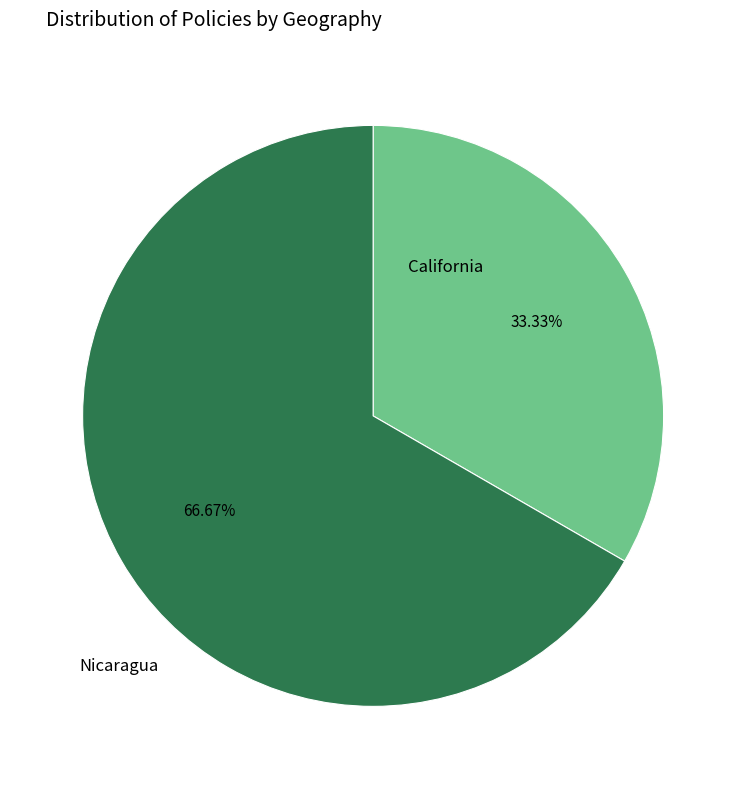

How many slices are in this pie chart?

2